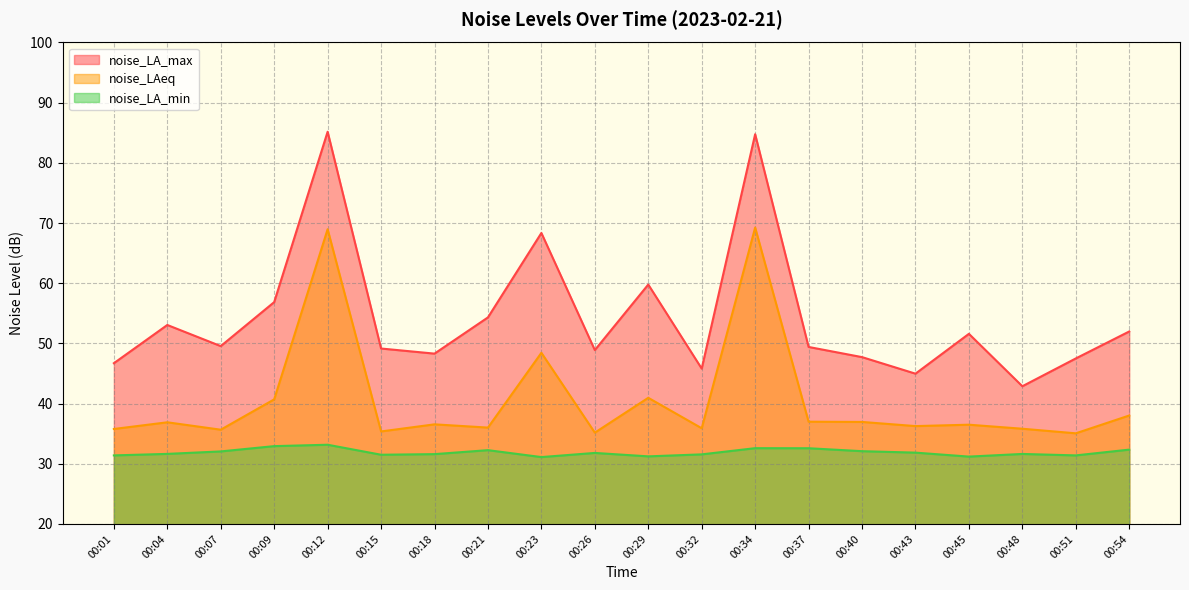

Reading right to left, extract all data points from this chart.

noise_LA_max: 52.0	47.5	42.9	51.6	45.0	47.7	49.4	84.8	45.8	59.8	48.9	68.3	54.3	48.3	49.1	85.2	56.9	49.5	53.1	46.7
noise_LAeq: 38.0	35.1	35.8	36.5	36.3	37.0	37.0	69.2	35.9	41.0	35.2	48.4	36.0	36.5	35.4	69.0	40.7	35.7	36.9	35.8
noise_LA_min: 32.4	31.4	31.6	31.2	31.9	32.1	32.6	32.6	31.6	31.2	31.8	31.1	32.3	31.6	31.5	33.2	32.9	32.0	31.6	31.4